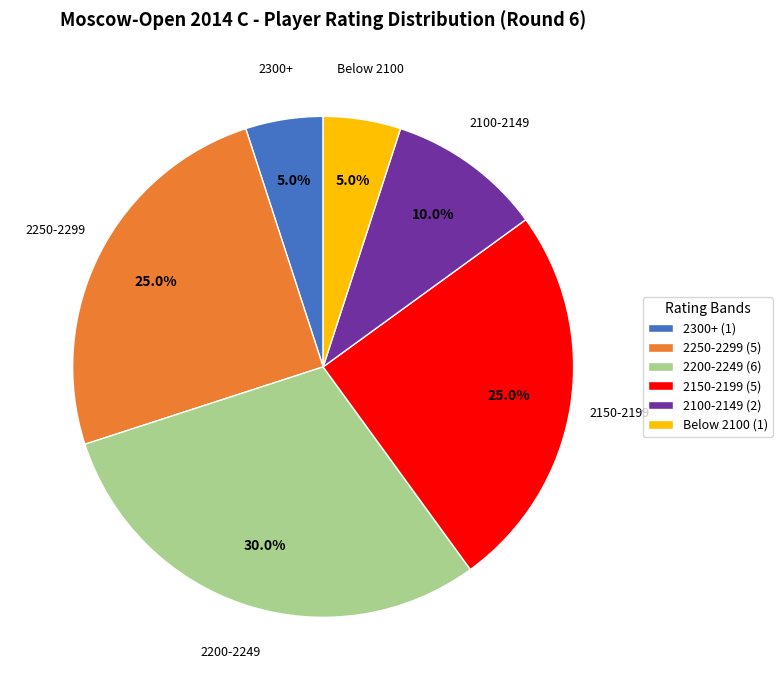

What is the total percentage of Below 2100 and 2250-2299?

30.0%